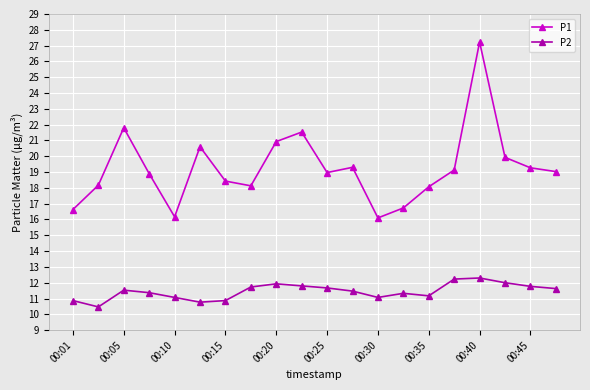

Which series has the largest total across all categories?

P1